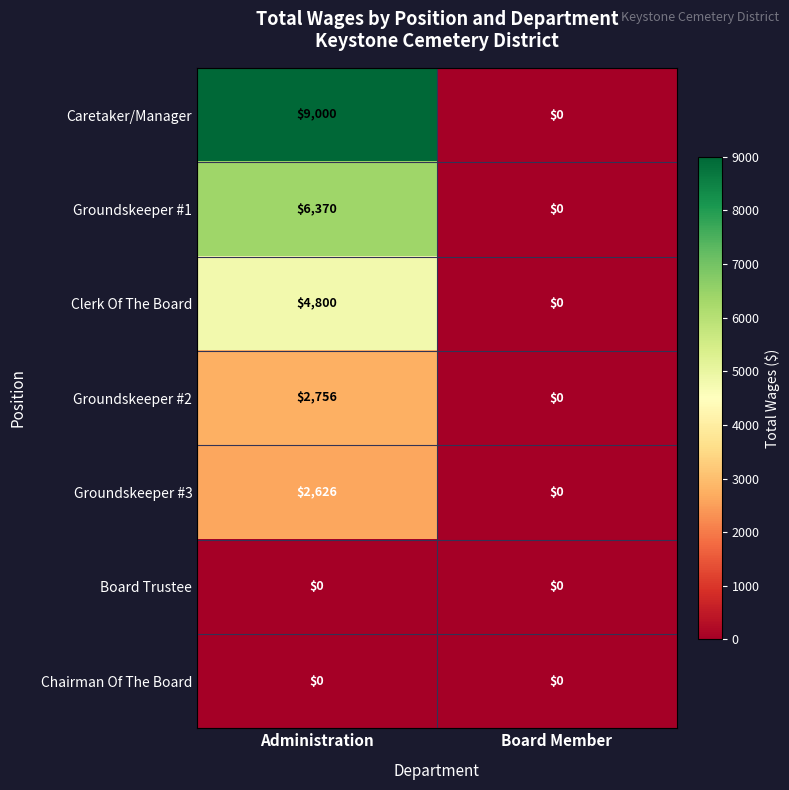

What value does the Groundskeeper #3 series have at Administration?

2626